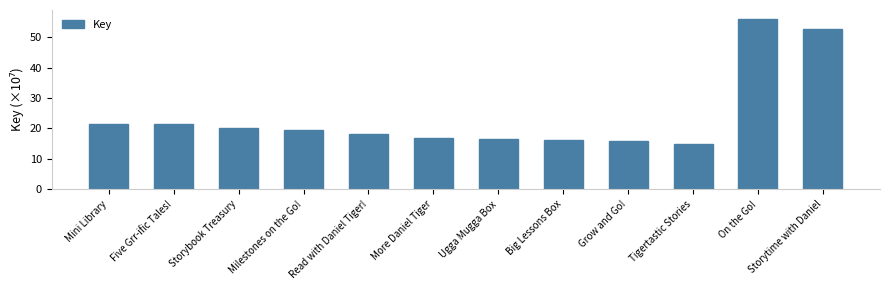

At which category does the chart reach its minimum across all series?

Tigertastic Stories